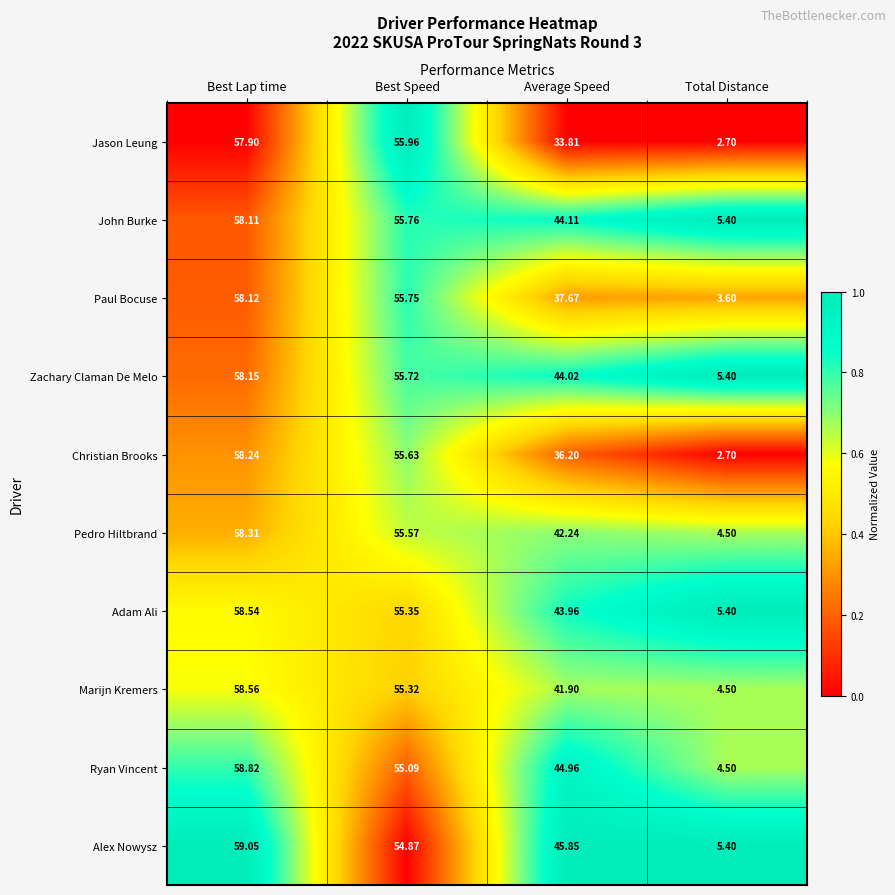

What is the difference between the highest and lowest values at Average Speed?

12.0